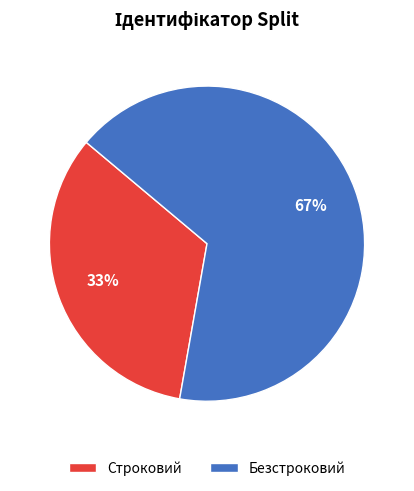

To the nearest percent, what is the combined percentage of Безстроковий and Строковий?

100%